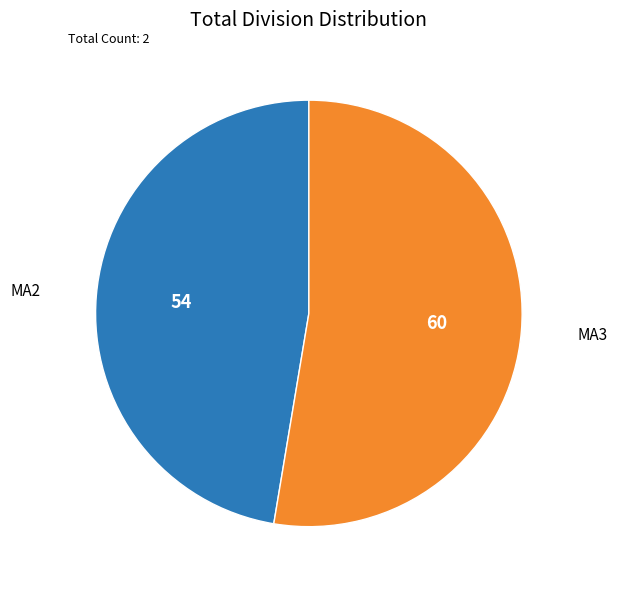

Combined, do MA3 and MA2 account for over 50%?

Yes